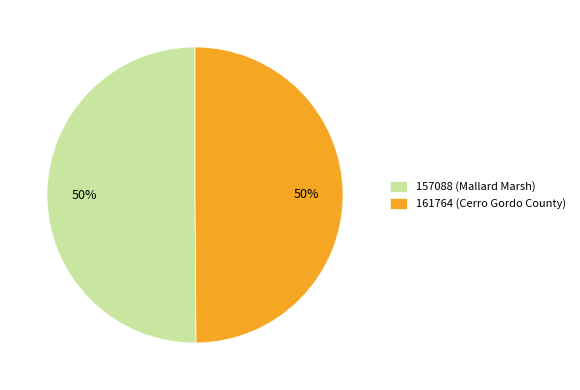

True or false: 161764 (Cerro Gordo County) accounts for 40% of the total.

False